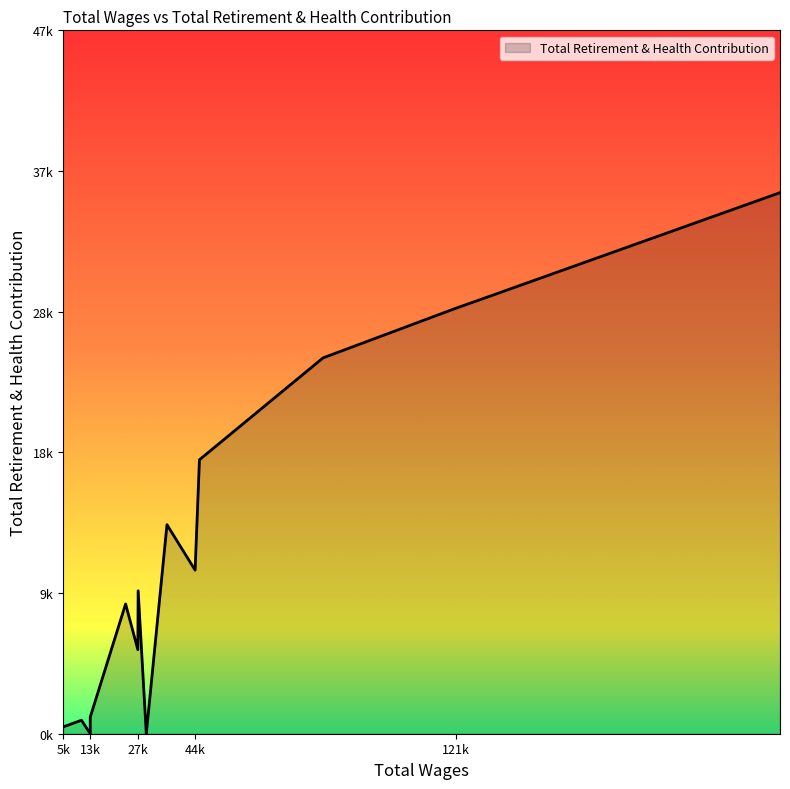

True or false: the data shows 0 at 13533.0.

True